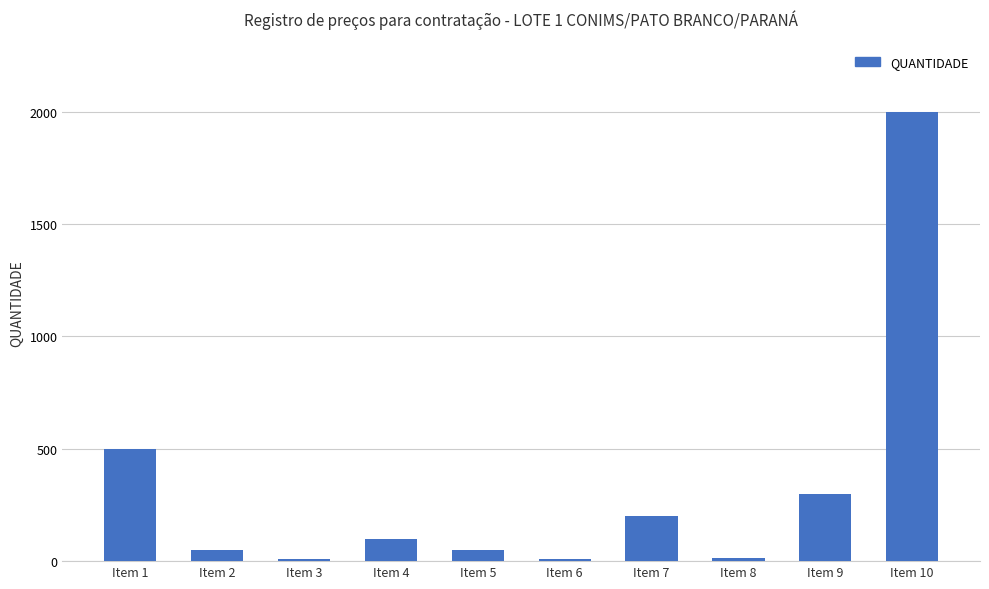

What is the difference between the maximum and second lowest values?

1990